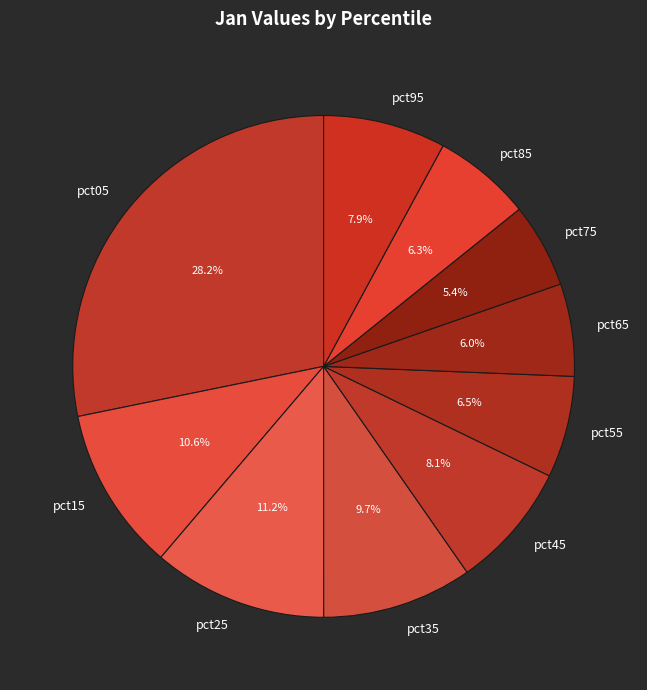

Which has a higher value, pct85 or pct25?

pct25